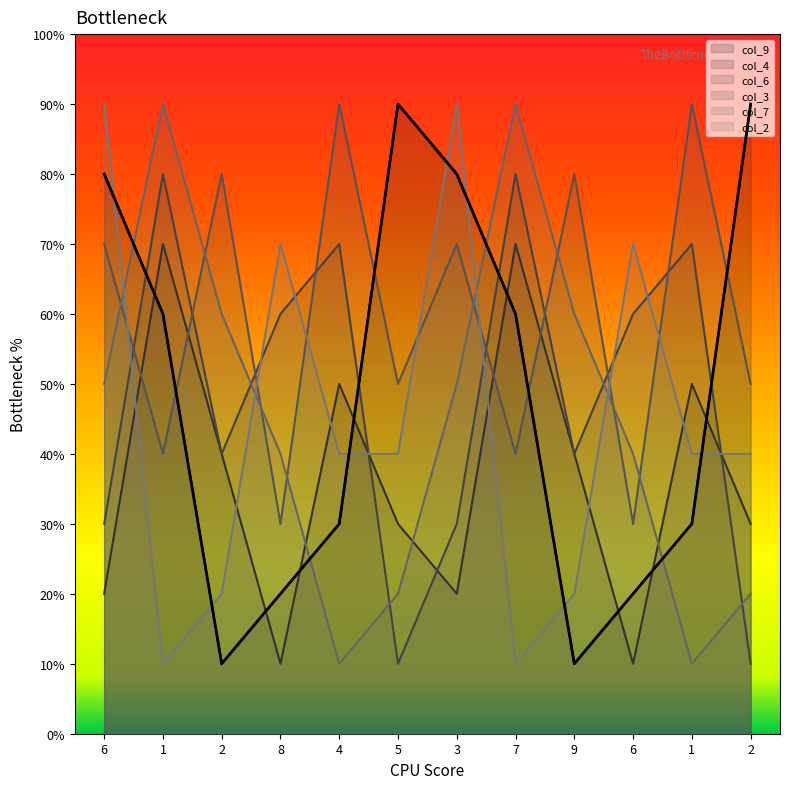

Reading left to right, extract all data points from this chart.

col_9: 6=8	1=6	2=1	8=2	4=3	5=9	3=8	7=6	9=1	6=2	1=3	2=9
col_4: 6=2	1=7	2=4	8=1	4=5	5=3	3=2	7=7	9=4	6=1	1=5	2=3
col_6: 6=3	1=8	2=4	8=6	4=7	5=1	3=3	7=8	9=4	6=6	1=7	2=1
col_3: 6=7	1=4	2=8	8=3	4=9	5=5	3=7	7=4	9=8	6=3	1=9	2=5
col_7: 6=5	1=9	2=6	8=4	4=1	5=2	3=5	7=9	9=6	6=4	1=1	2=2
col_2: 6=9	1=1	2=2	8=7	4=4	5=4	3=9	7=1	9=2	6=7	1=4	2=4